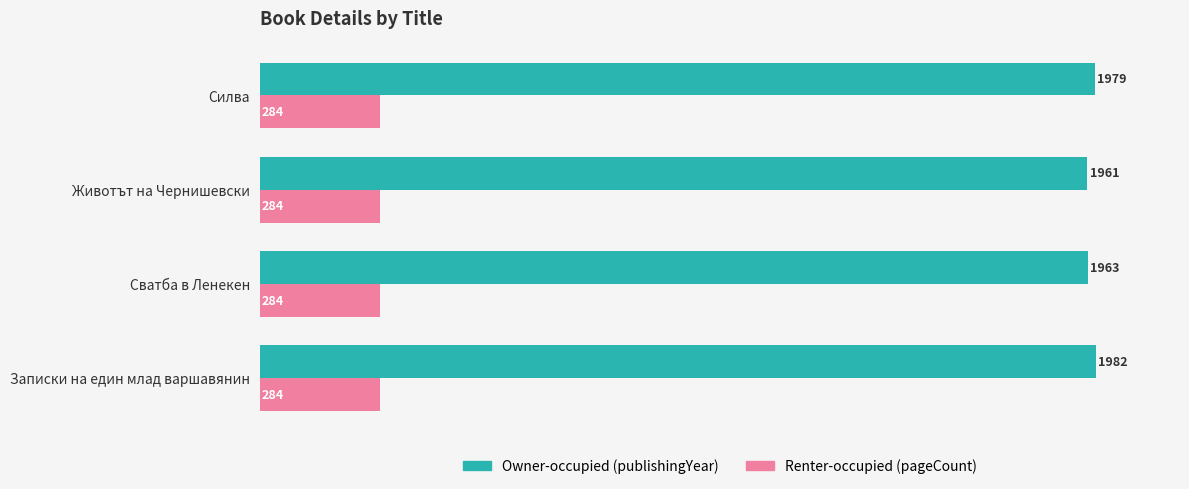

At which category is the sum across all series the highest?

Записки на един млад варшавянин